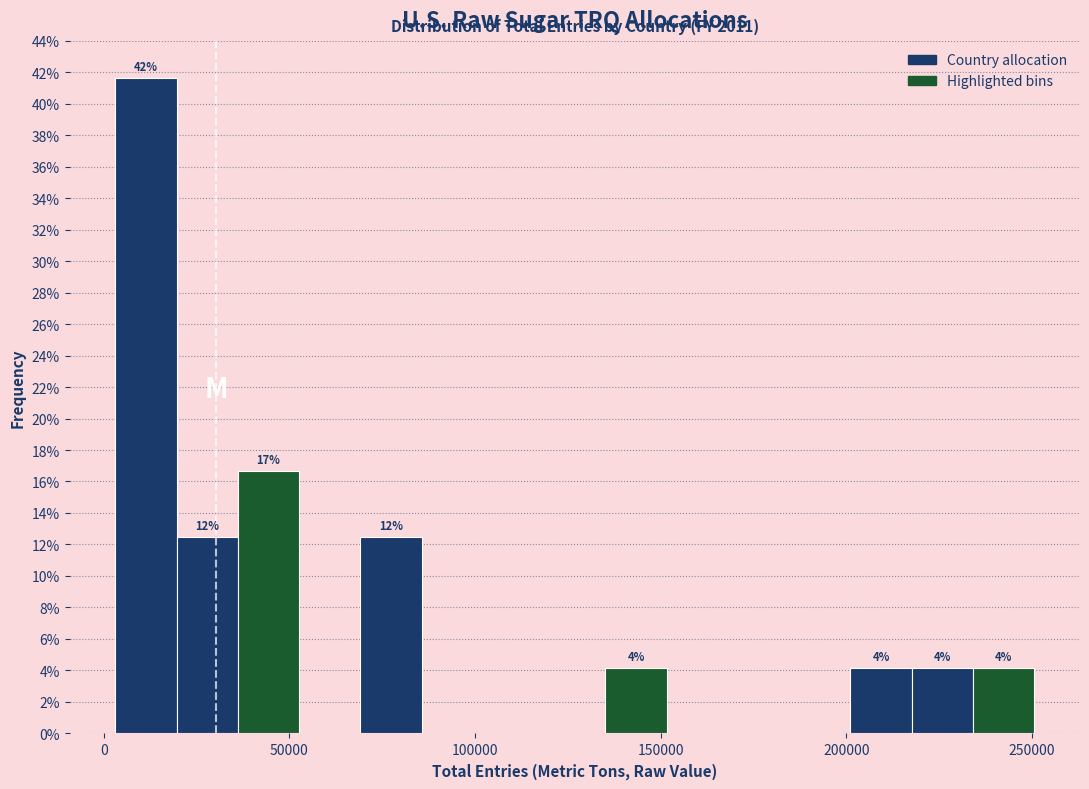

Read against the x-axis, roughly where is the centre of the tallest bar?

10000